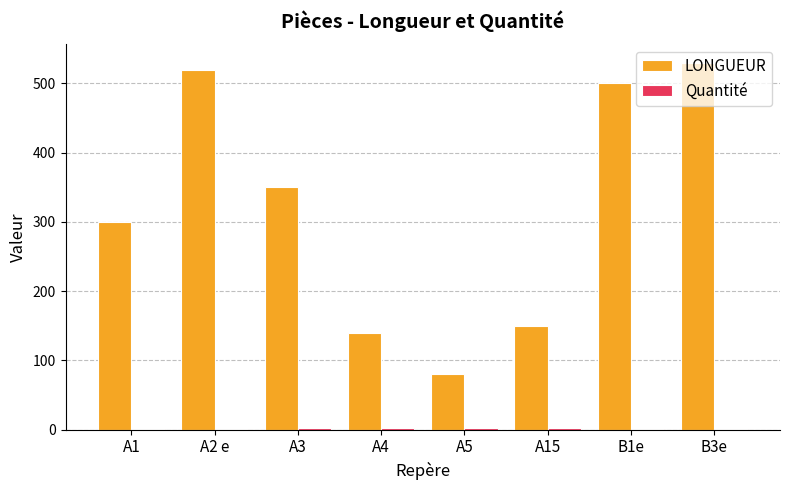

What is the maximum value for LONGUEUR?

530